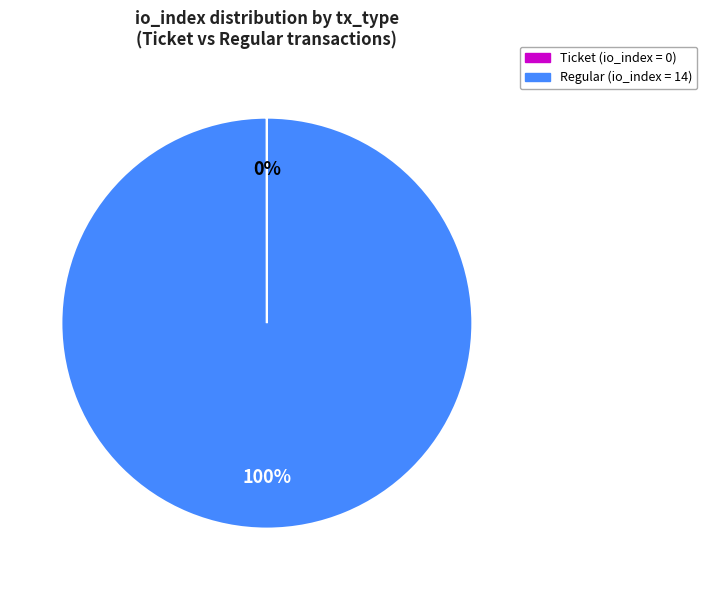

Does any single category account for the majority?

Yes